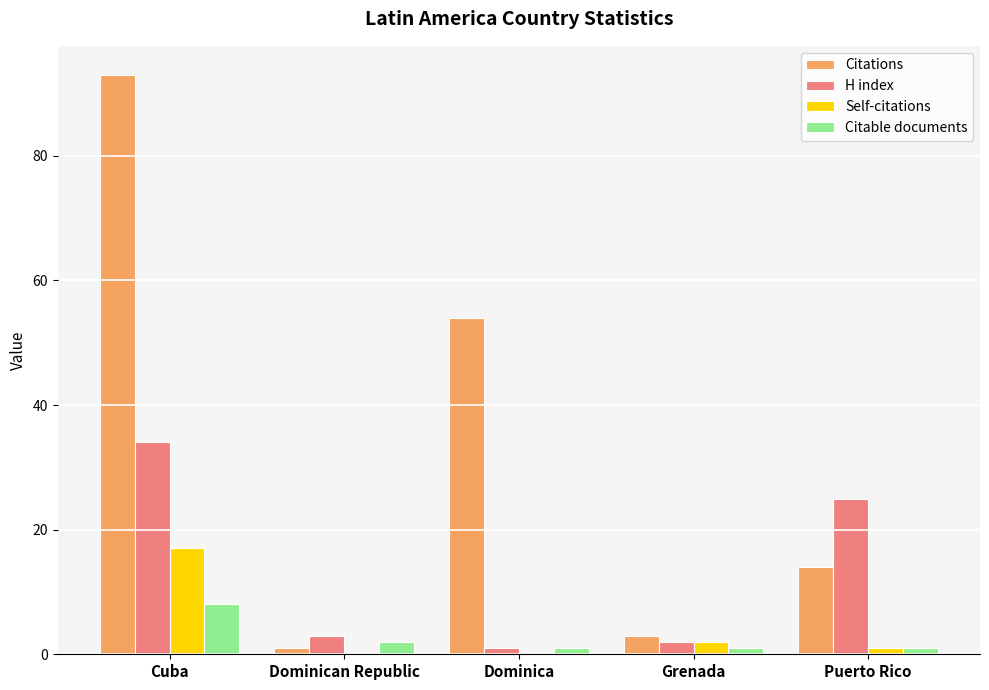

At which category does the chart reach its peak across all series?

Cuba